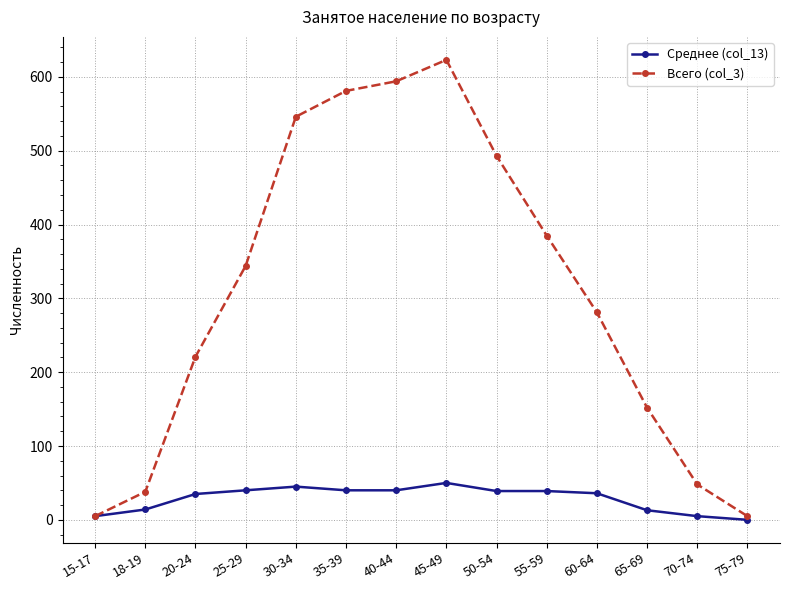

What is the maximum value shown in the chart?

623